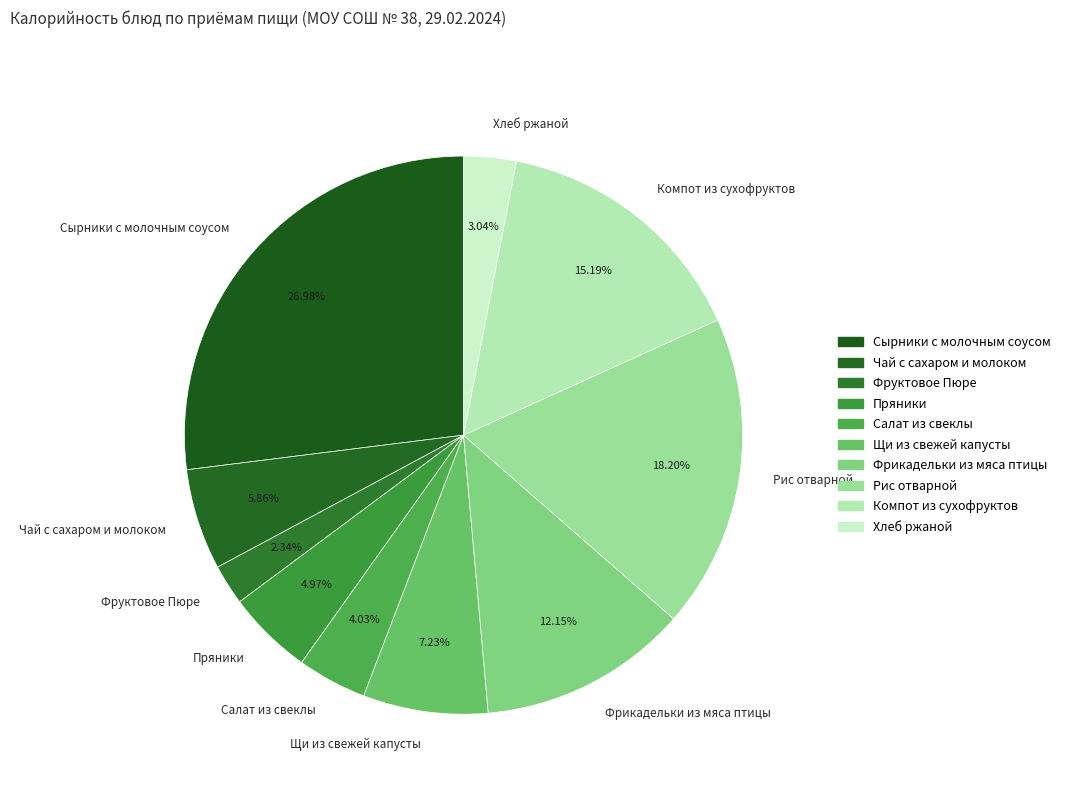

How many slices are in this pie chart?

10